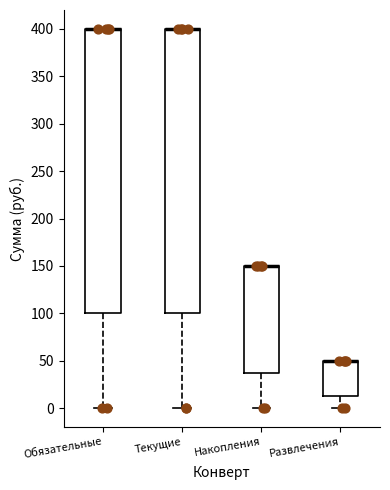

Reading left to right, transcribe this box plot: for each box, give where its median line is, the range the box spans, and where its two whiskers end, as read against the y-axis. The values are not printed on the chart, so give them approximately, as read against the axis.

Обязательные: median 400 (drawn on the box's upper edge), box 100 to 400, whiskers 0 to 400
Текущие: median 400 (drawn on the box's upper edge), box 100 to 400, whiskers 0 to 400
Накопления: median 150 (drawn on the box's upper edge), box 40 to 150, whiskers 0 to 150
Развлечения: median 50 (drawn on the box's upper edge), box 15 to 50, whiskers 0 to 50